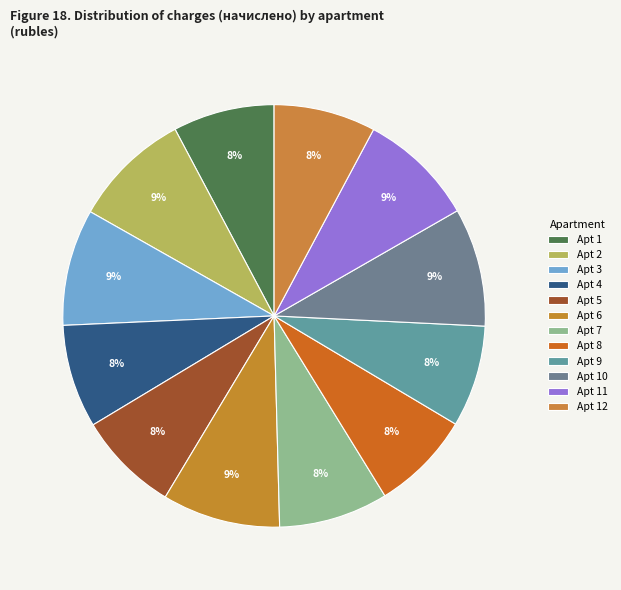

How many segments does this pie chart have?

12